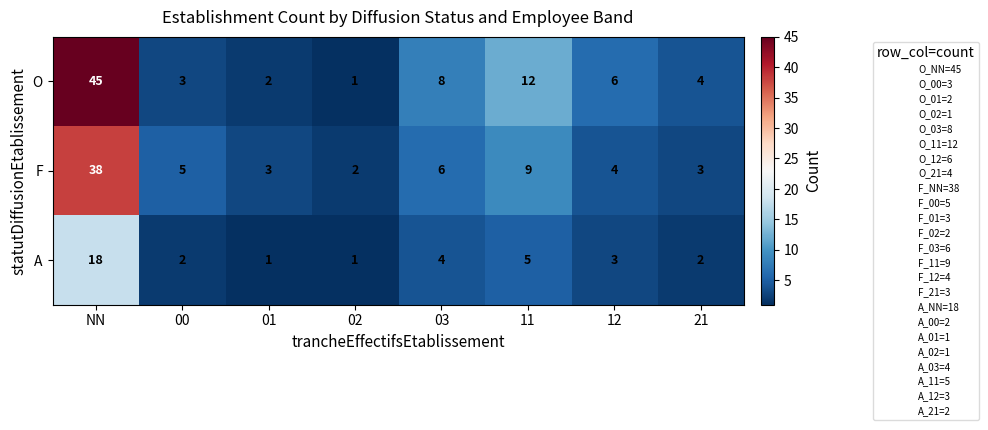

At how many categories does at least one series exceed 44?

1